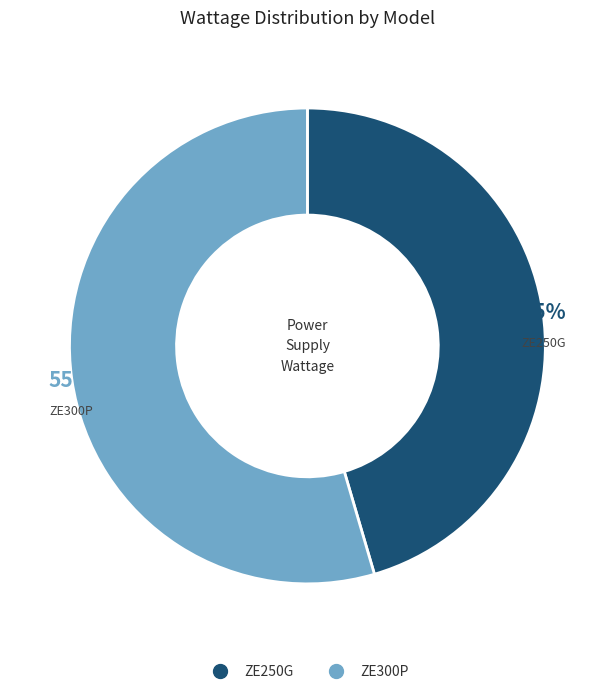

What percentage is the ZE300P slice, to the nearest percent?

55%